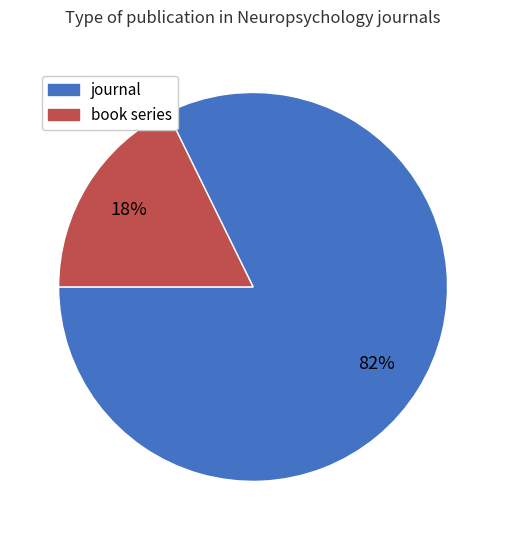

Is the sum of book series and journal greater than half?

Yes